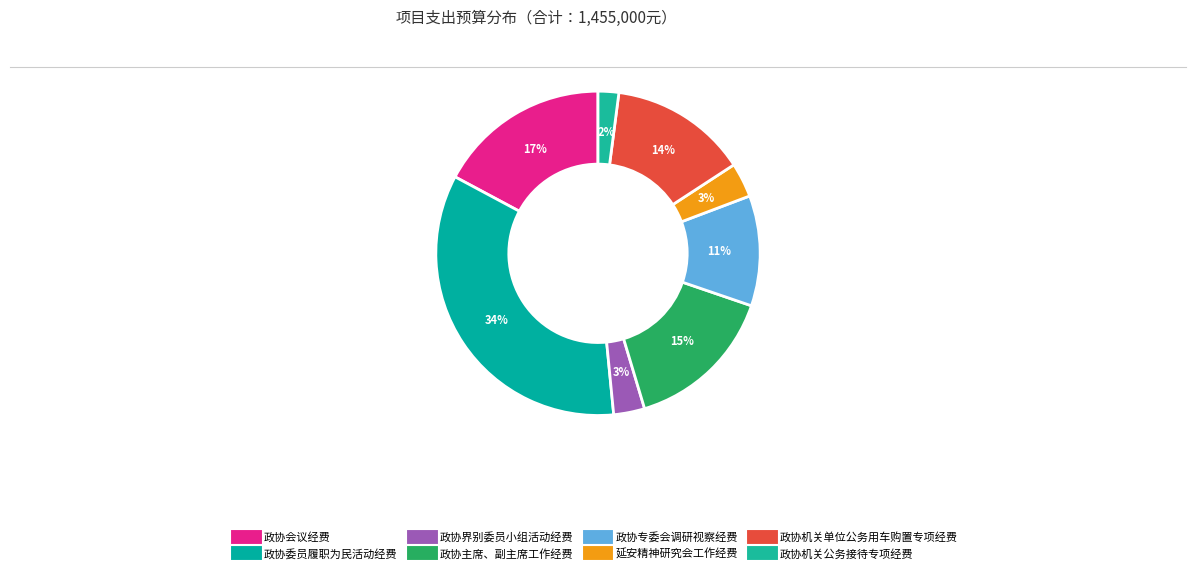

How many segments does this pie chart have?

8